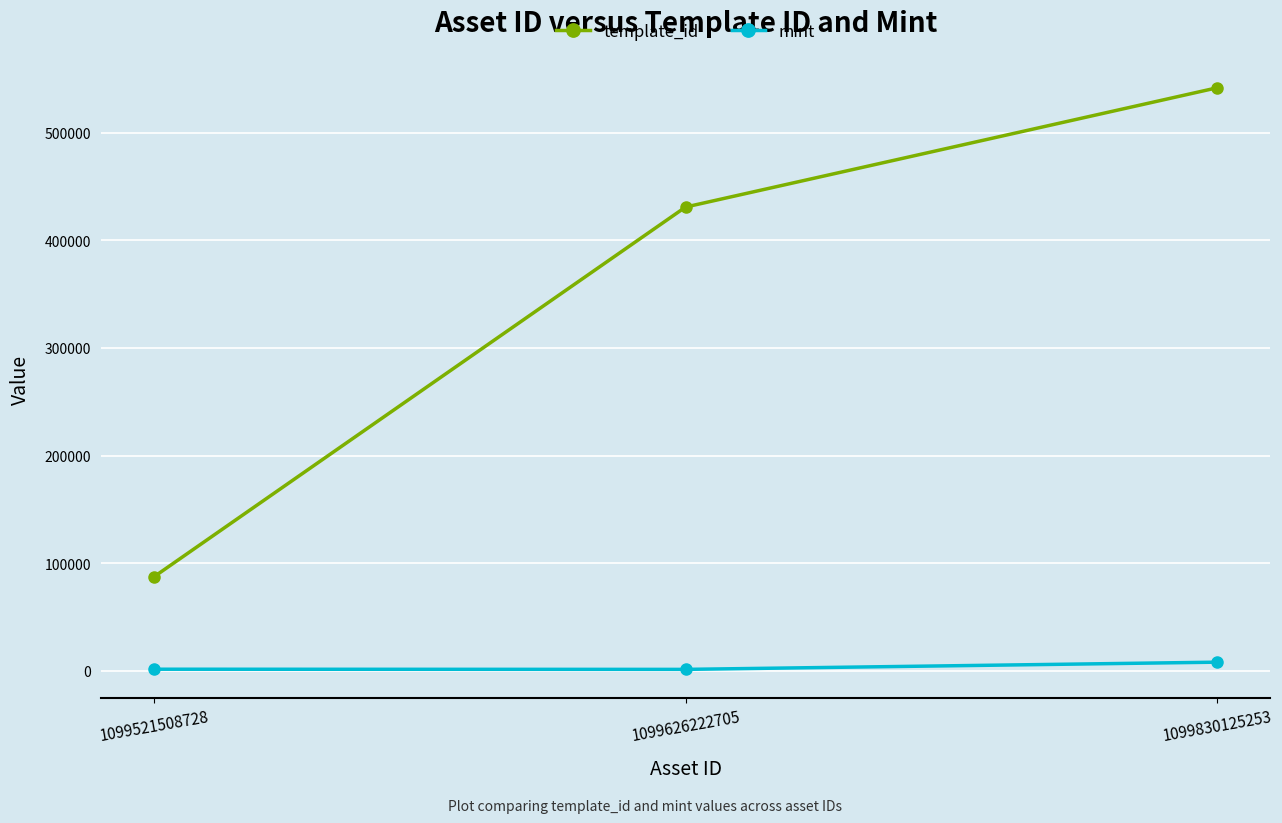

What is the difference between the maximum and minimum values in the mint series?

6702